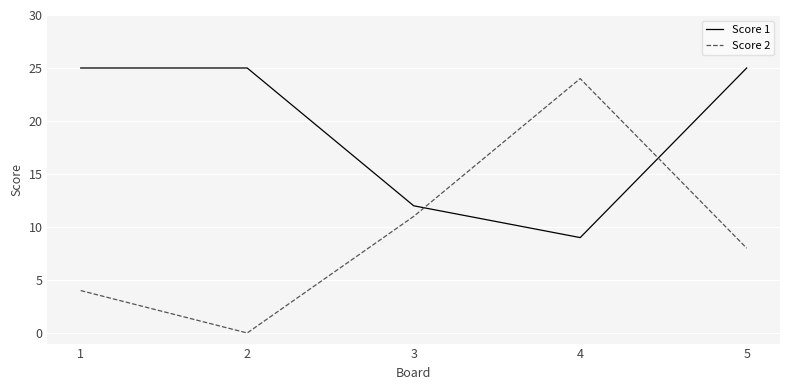

Reading left to right, what are all the values shown in this chart?

Score 1: 1=25	2=25	3=12	4=9	5=25
Score 2: 1=4	2=0	3=11	4=24	5=8